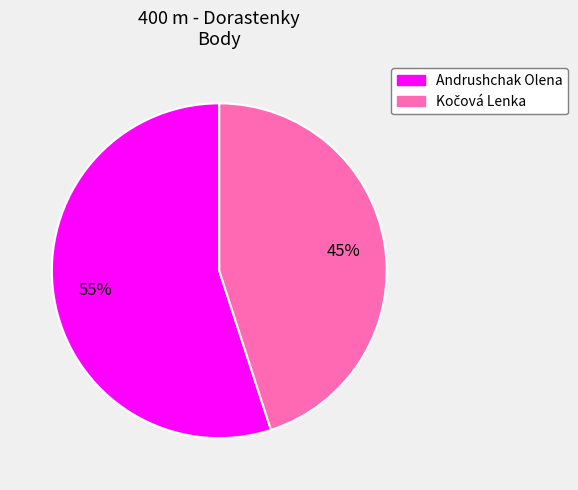

Which slice represents more than half of the pie?

Andrushchak Olena